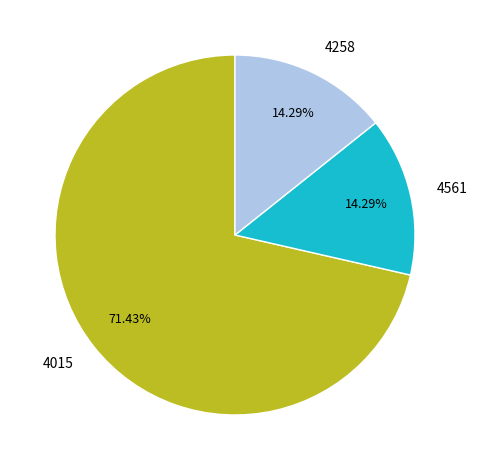

To the nearest percent, what is the average slice percentage?

33%